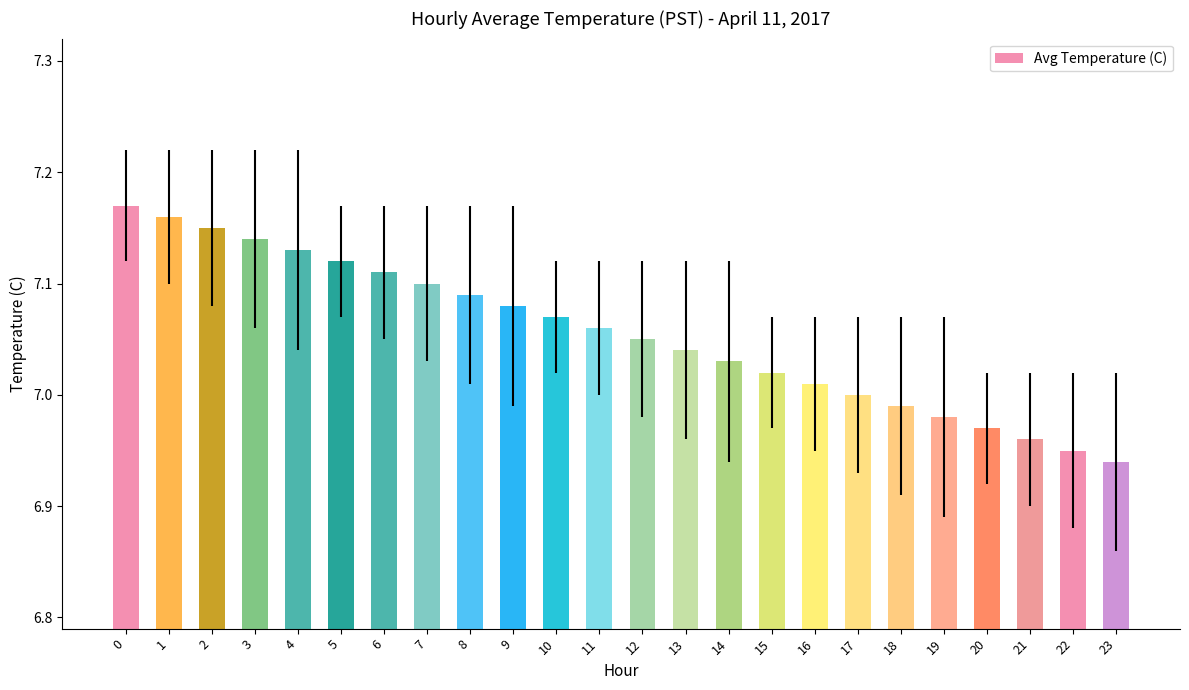

What is the sum of the values at 2 and 23?

14.1